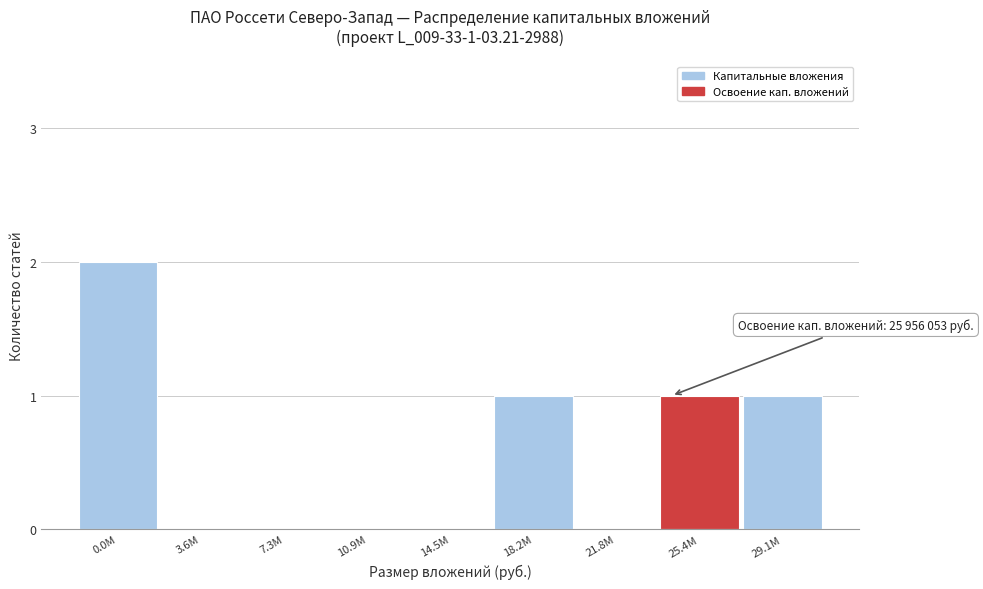

Reading left to right, extract all data points from this chart.

0.0М=2	3.6М=0	7.3М=0	10.9М=0	14.5М=0	18.2М=1	21.8М=0	25.4М=1	29.1М=1